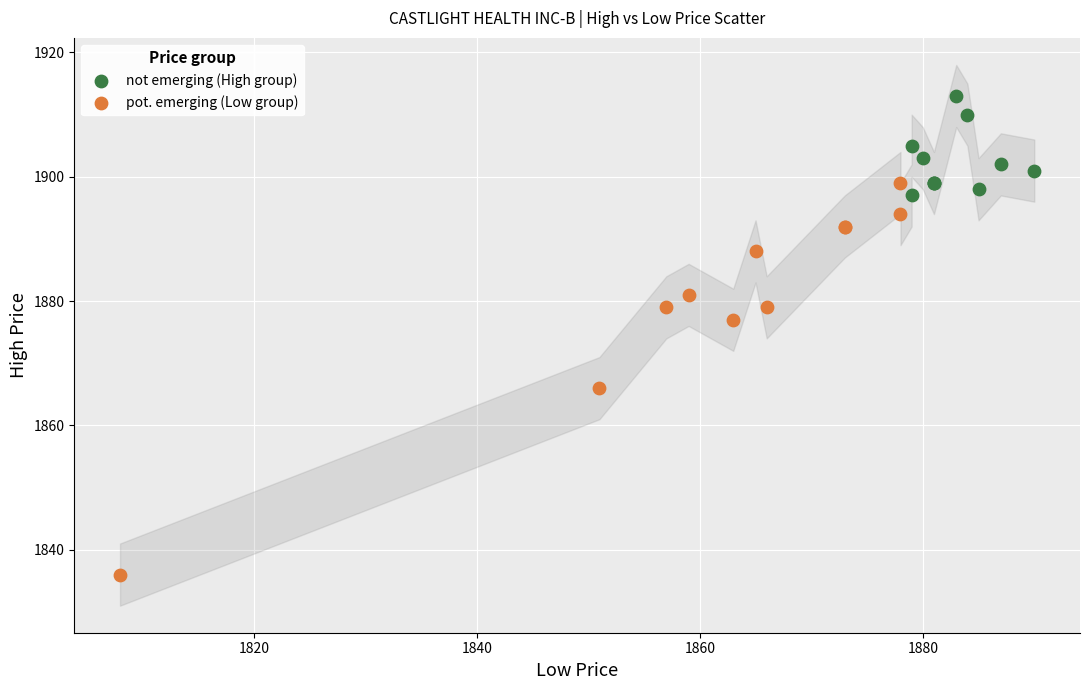

Which series reaches the minimum Y coordinate?

pot. emerging (Low group)